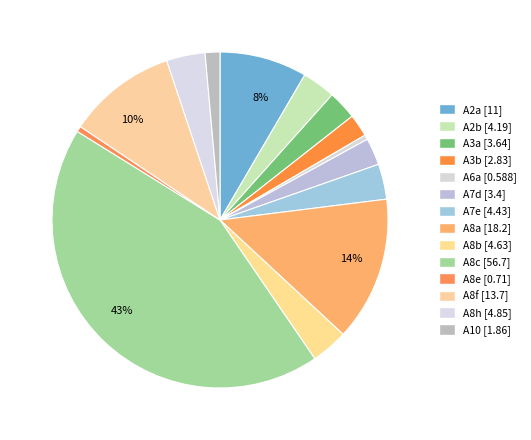

Count the number of slices in the pie.

14